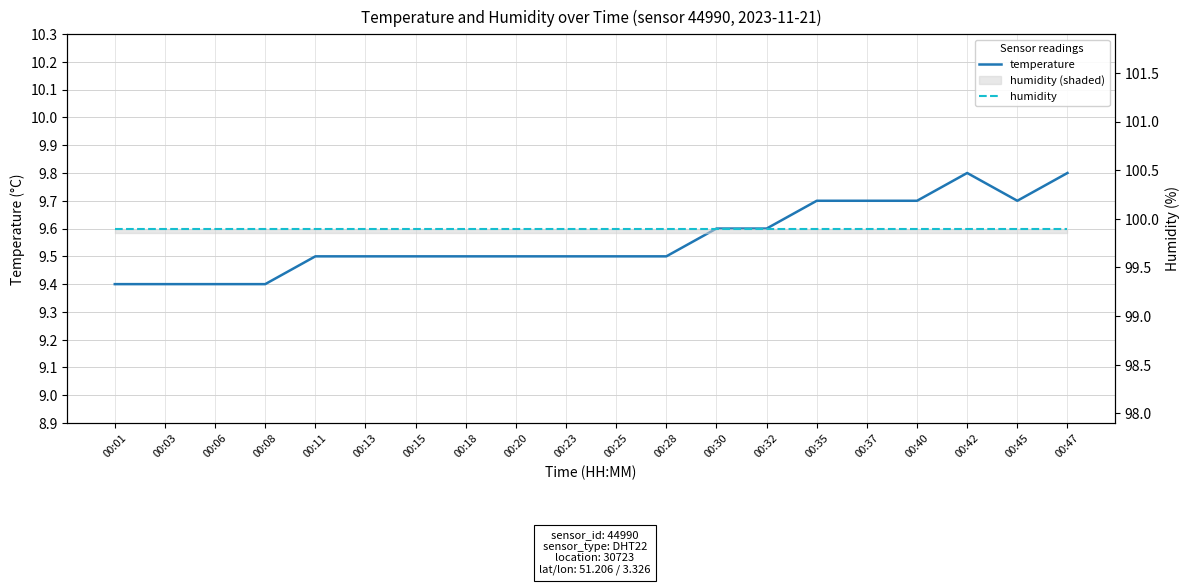

What is the sum of all temperature values?

191.2